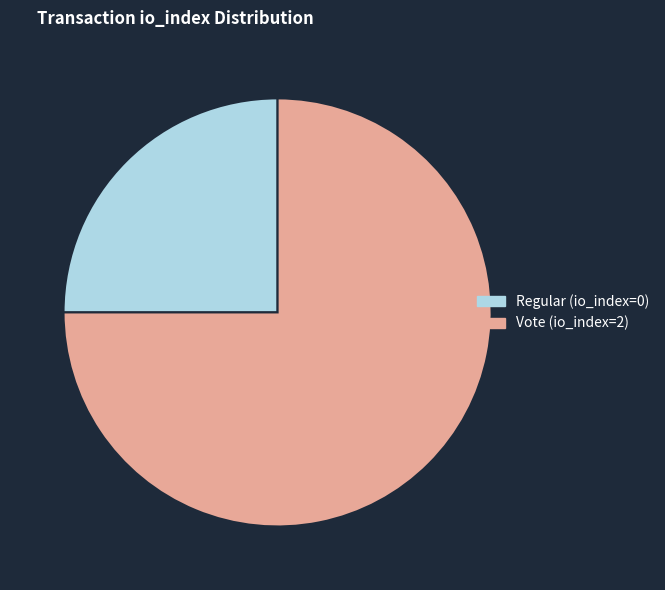

Is there any slice that represents more than half of the pie?

Yes